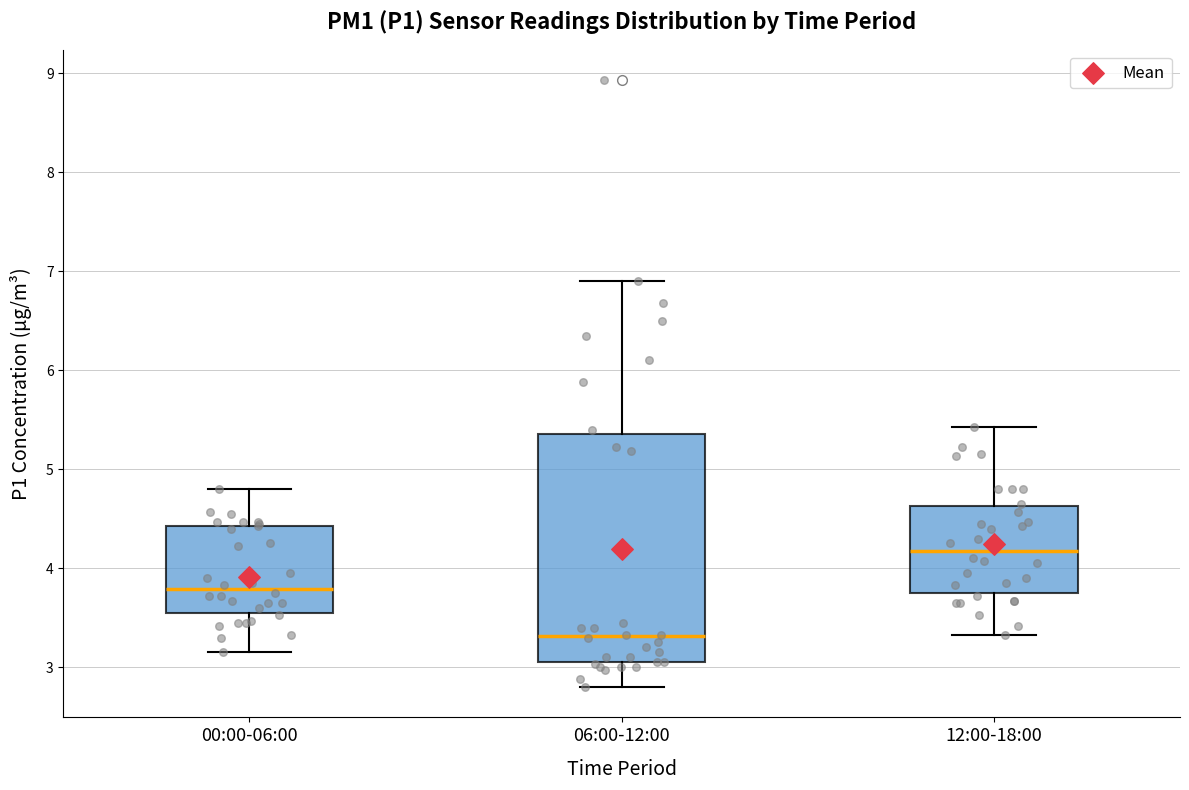

Comparing the boxes themselves (not the whiskers), which one is the tallest?

06:00-12:00